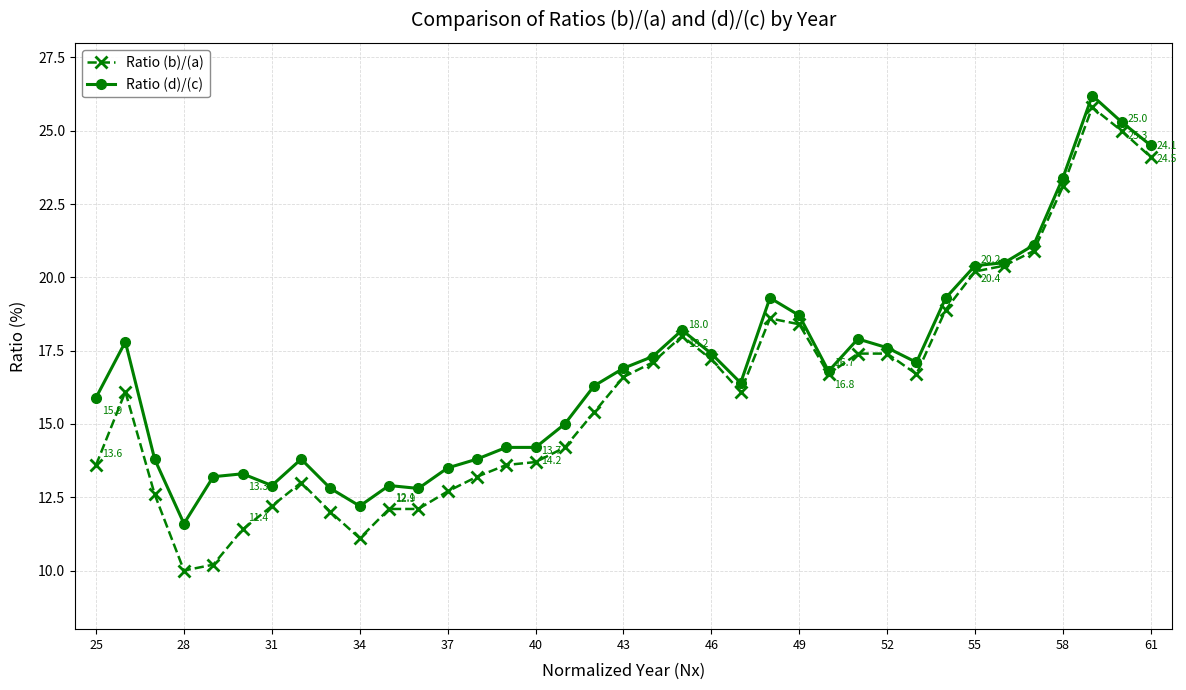

Rank the series by their maximum value, from highest to lowest.

Ratio (d)/(c), Ratio (b)/(a)